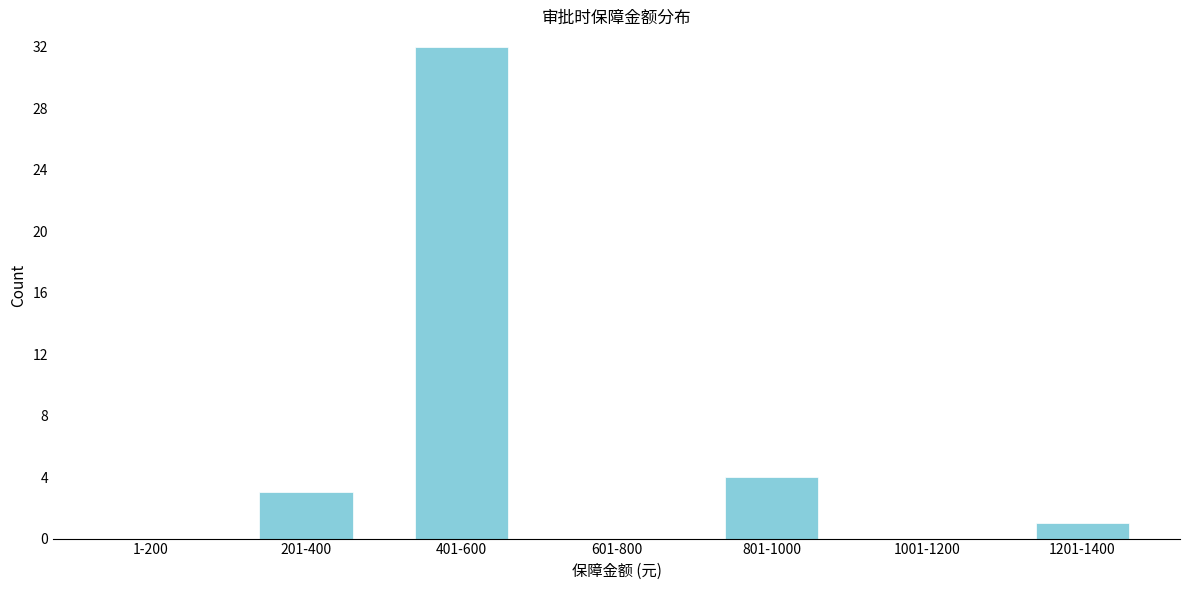

Reading right to left, what are all the values shown in this chart?

1201-1400=1	1001-1200=0	801-1000=4	601-800=0	401-600=32	201-400=3	1-200=0